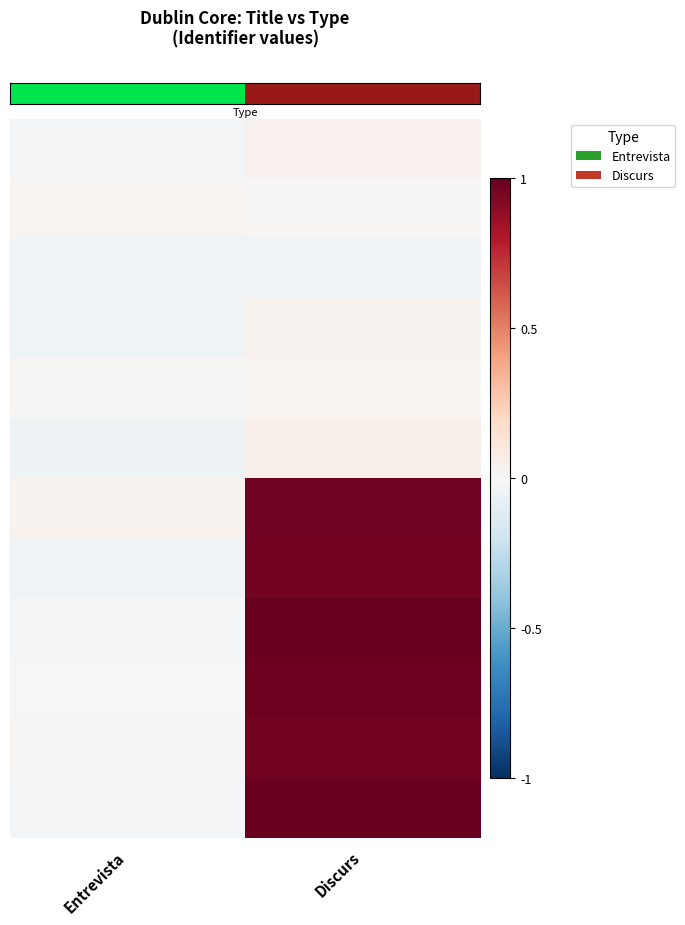

What is the maximum value shown in the chart?

1.0